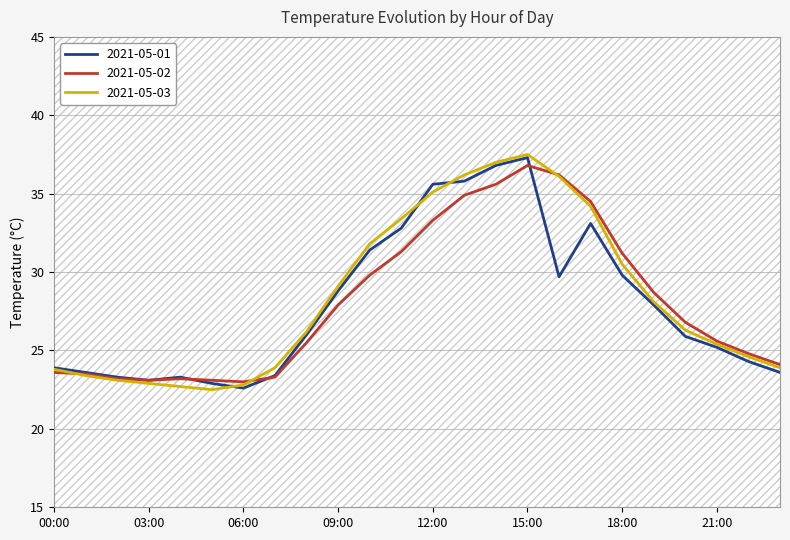

Which series has the largest range (max minus min)?

2021-05-03